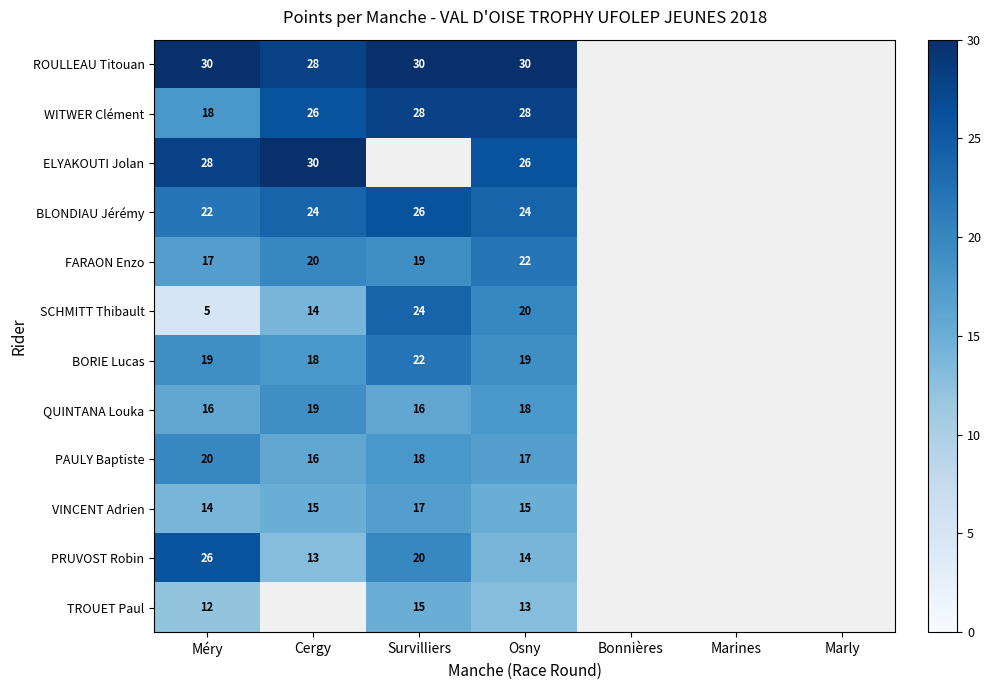

What is the total value across all series at Osny?

246